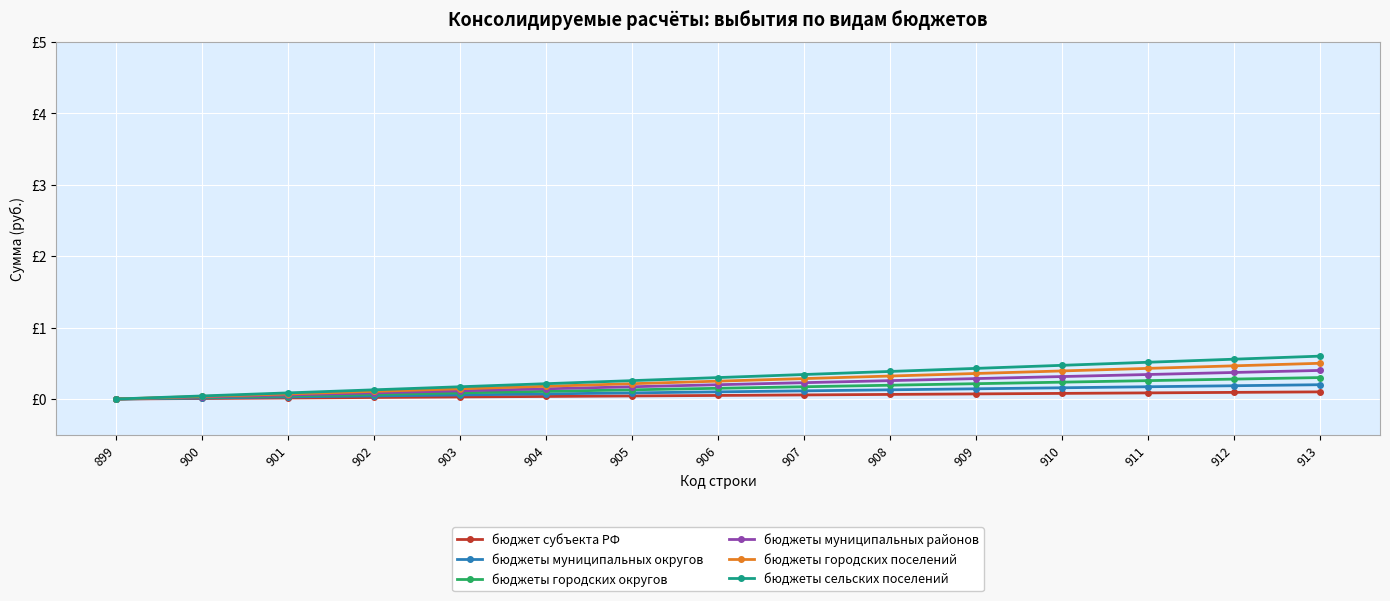

What is the total value across all series at 907?

1.2